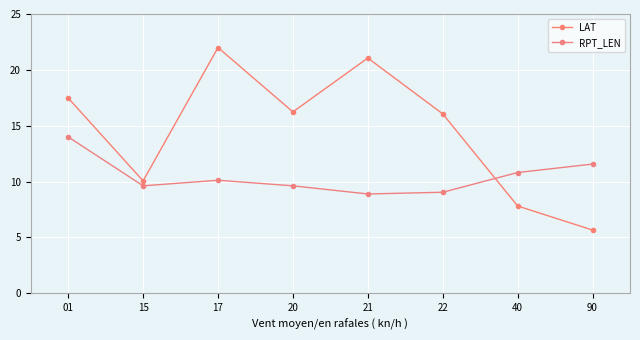

What is the difference between the second highest and second lowest values in the LAT series?

13.2